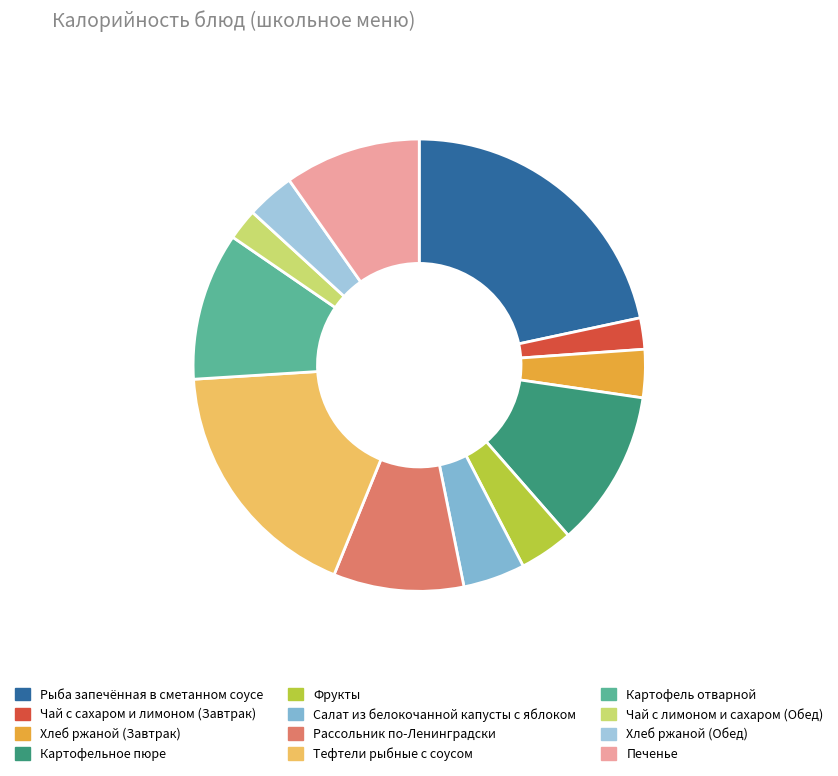

True or false: Картофель отварной accounts for 11% of the total.

True